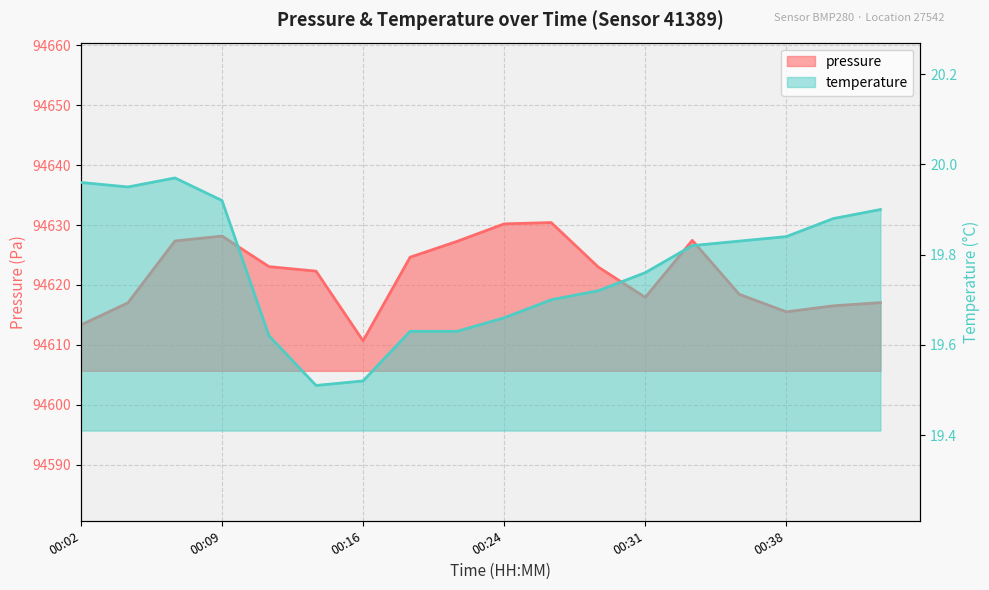

Which has a higher value, 00:21 or 00:26?

00:26